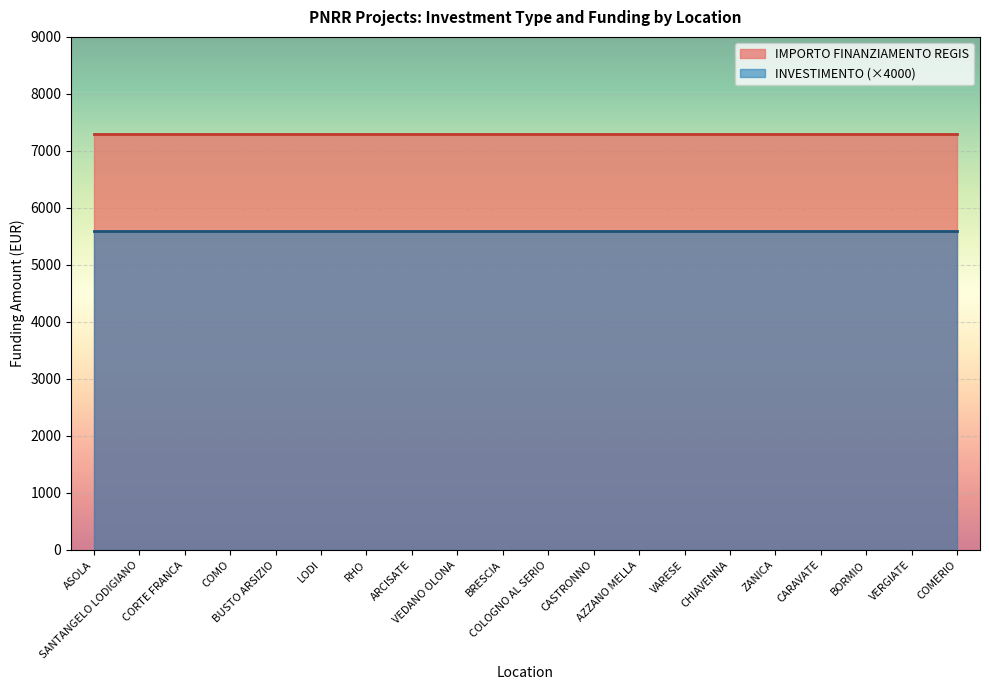

Reading right to left, extract all data points from this chart.

INVESTIMENTO: COMERIO=1.4	VERGIATE=1.4	BORMIO=1.4	CARAVATE=1.4	ZANICA=1.4	CHIAVENNA=1.4	VARESE=1.4	AZZANO MELLA=1.4	CASTRONNO=1.4	COLOGNO AL SERIO=1.4	BRESCIA=1.4	VEDANO OLONA=1.4	ARCISATE=1.4	RHO=1.4	LODI=1.4	BUSTO ARSIZIO=1.4	COMO=1.4	CORTE FRANCA=1.4	SANTANGELO LODIGIANO=1.4	ASOLA=1.4
IMPORTO FINANZIAMENTO REGIS: COMERIO=7301.0	VERGIATE=7301.0	BORMIO=7301.0	CARAVATE=7301.0	ZANICA=7301.0	CHIAVENNA=7301.0	VARESE=7301.0	AZZANO MELLA=7301.0	CASTRONNO=7301.0	COLOGNO AL SERIO=7301.0	BRESCIA=7301.0	VEDANO OLONA=7301.0	ARCISATE=7301.0	RHO=7301.0	LODI=7301.0	BUSTO ARSIZIO=7301.0	COMO=7301.0	CORTE FRANCA=7301.0	SANTANGELO LODIGIANO=7301.0	ASOLA=7301.0